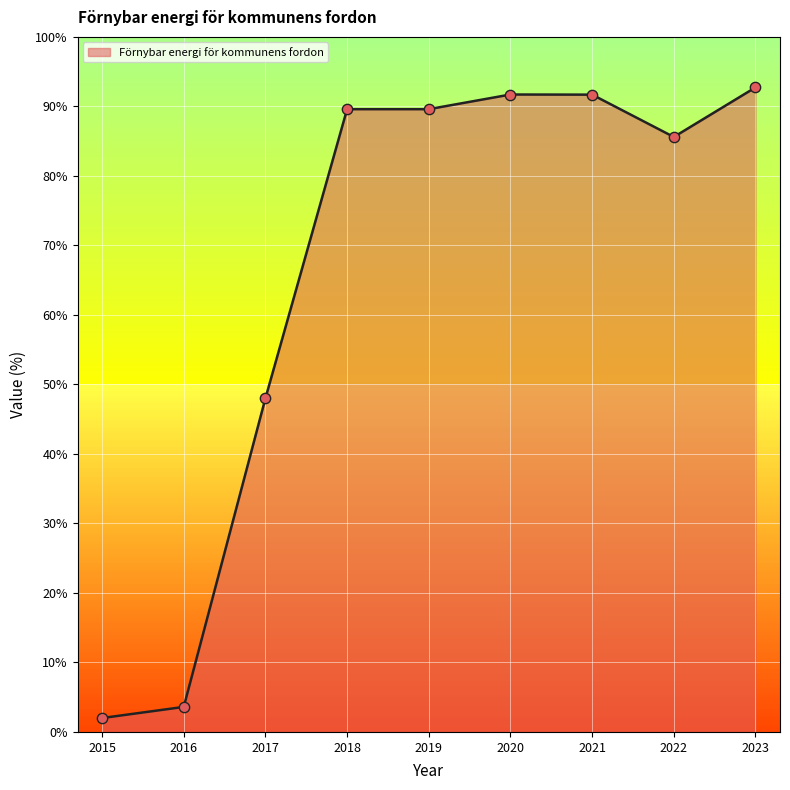

Between 2015 and 2020, which is larger?

2020